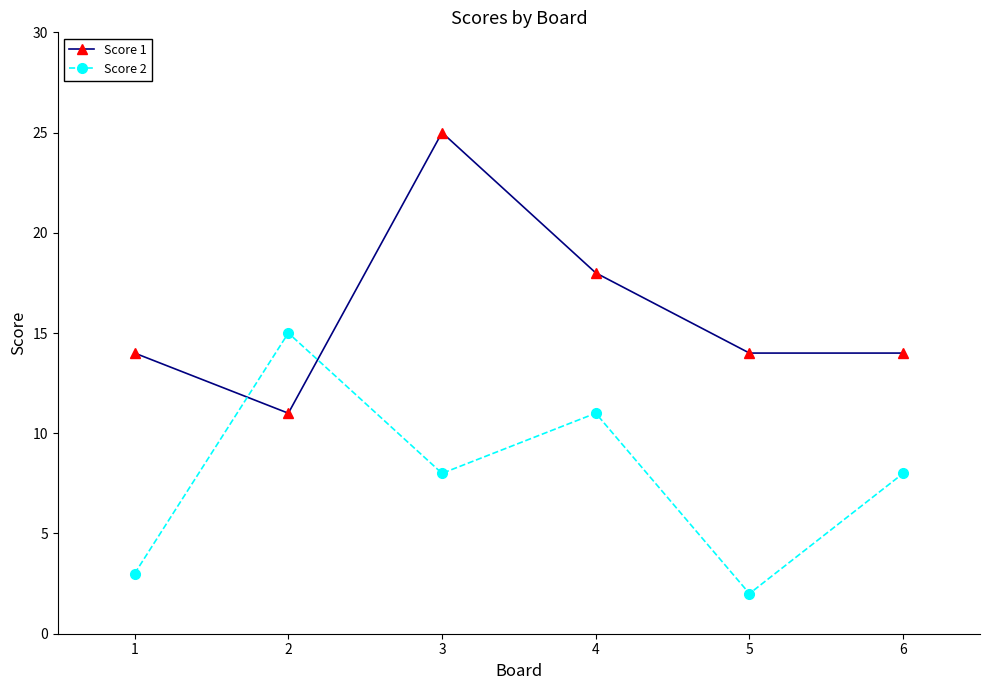

Which series has the largest total across all categories?

Score 1